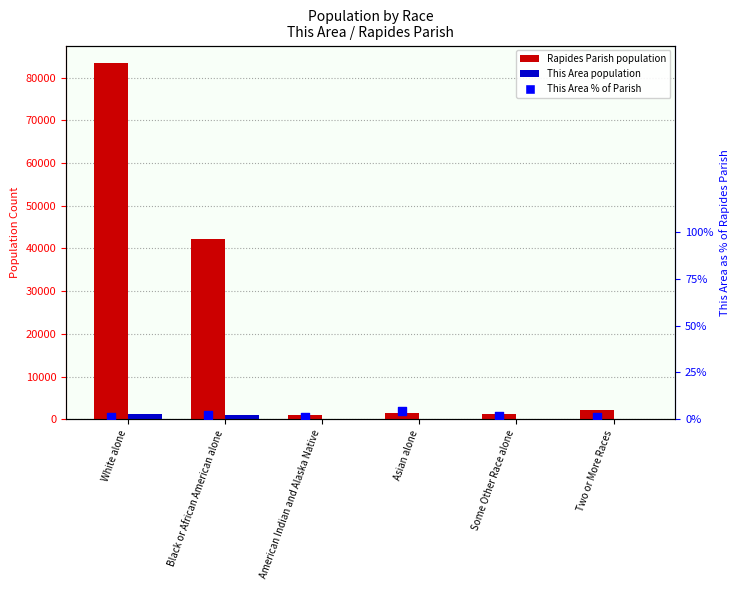

What is the total value across all series at Black or African American alone?

43025.2